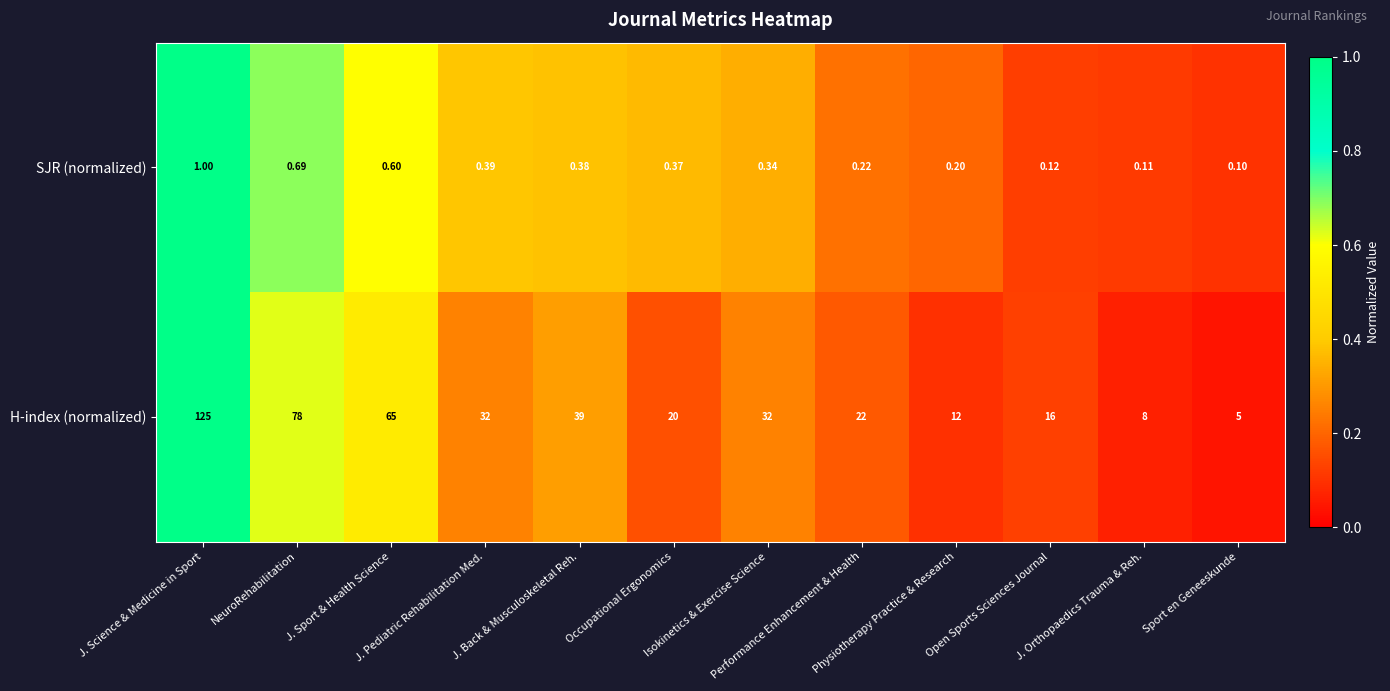

Which series has the largest total across all categories?

H-index (normalized)